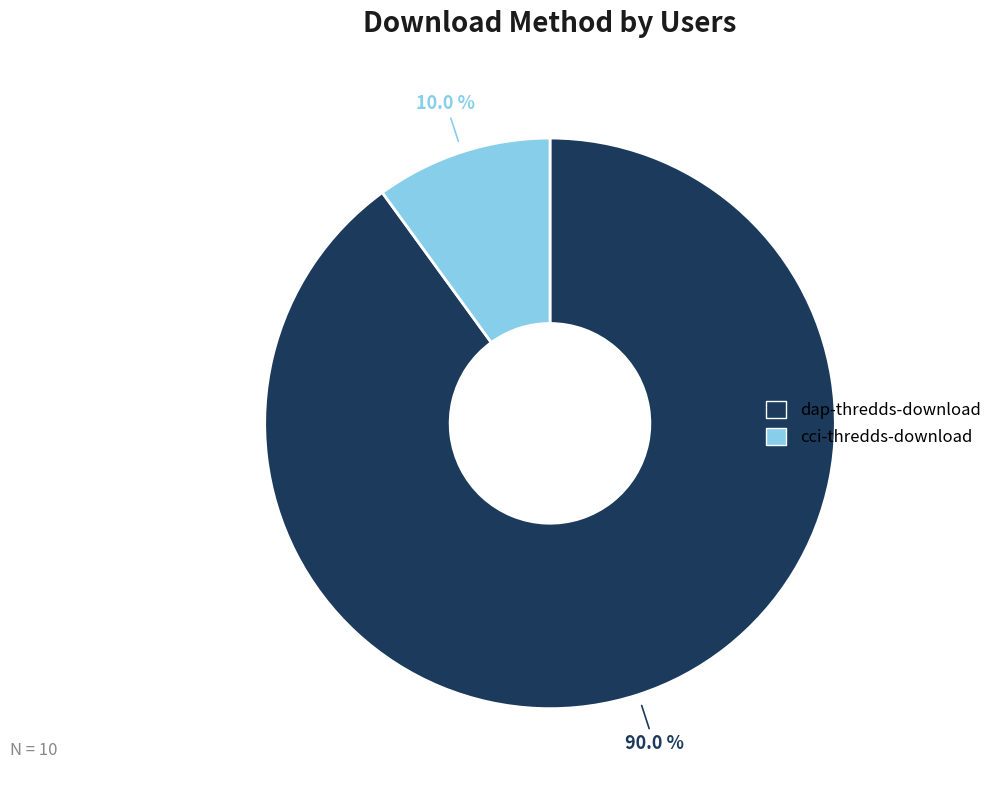

What percentage do cci-thredds-download and dap-thredds-download together represent?

100.0%